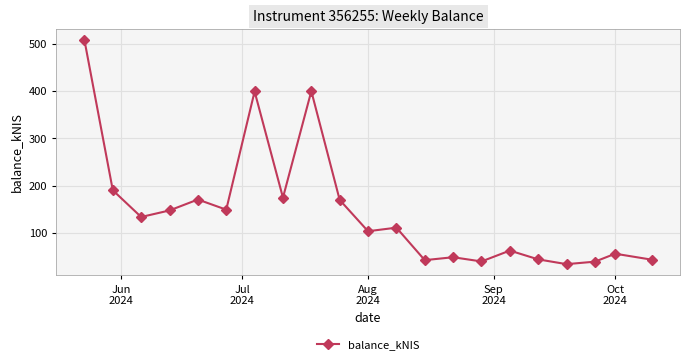

Does the chart display data point markers on the line(s)?

Yes